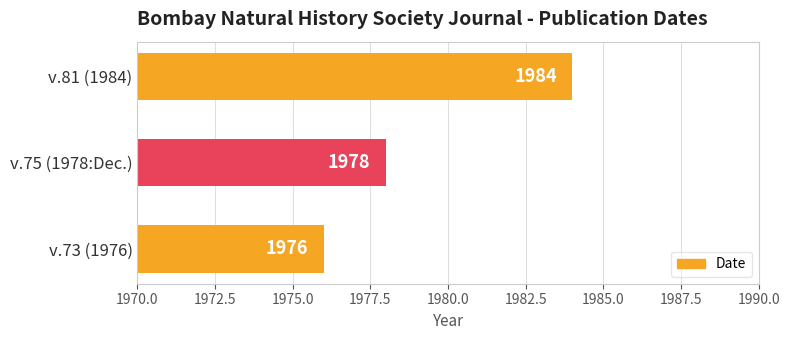

What is the sum of all values?

5938